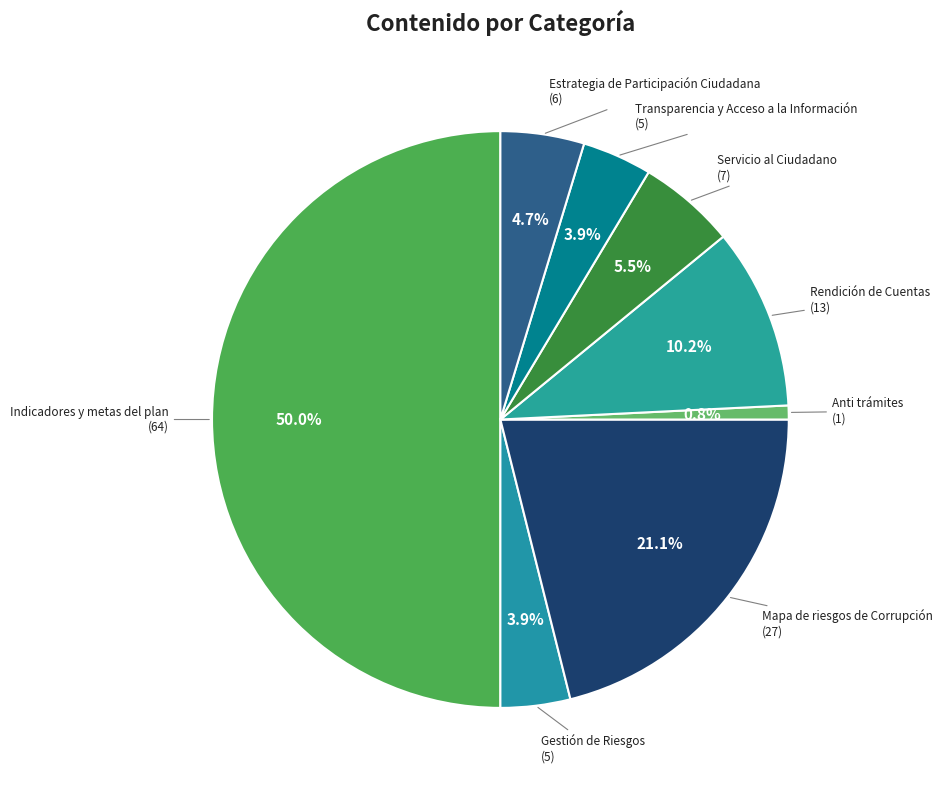

Does Servicio al Ciudadano represent more than half of the total?

No